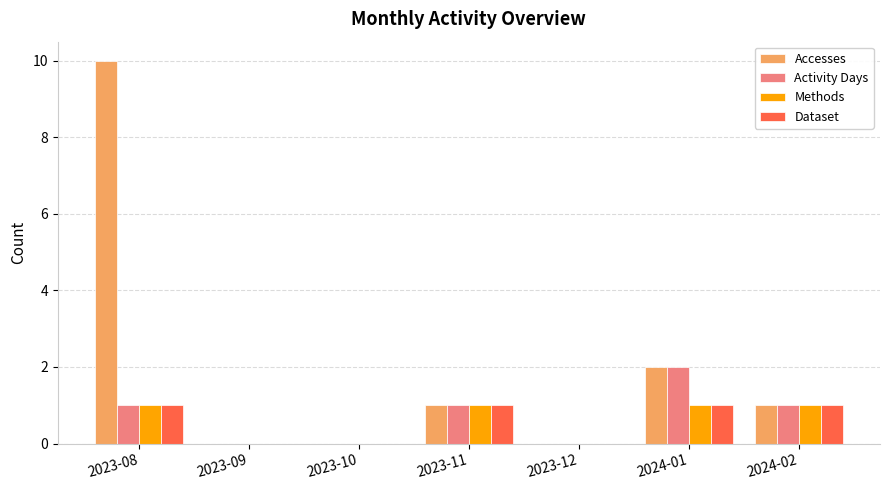

What are all the series names shown in the legend?

Accesses, Activity Days, Methods, Dataset